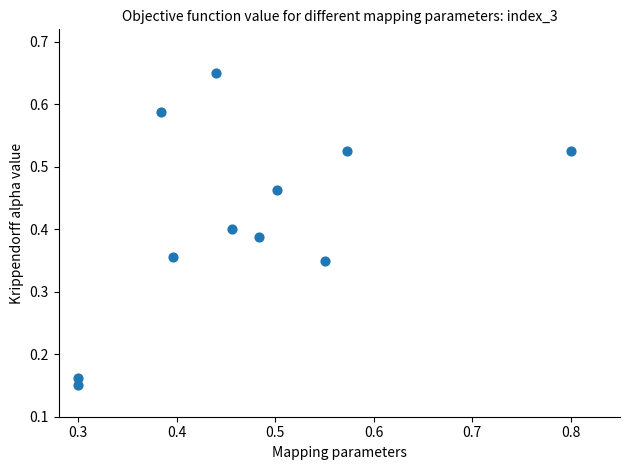

How many data points are displayed?

11